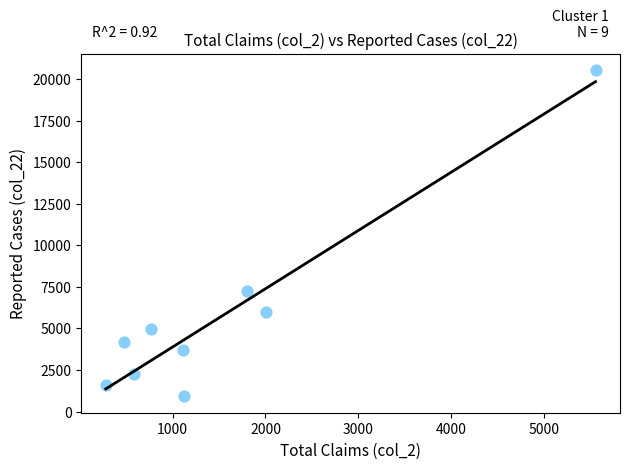

What is the average X value?

1523